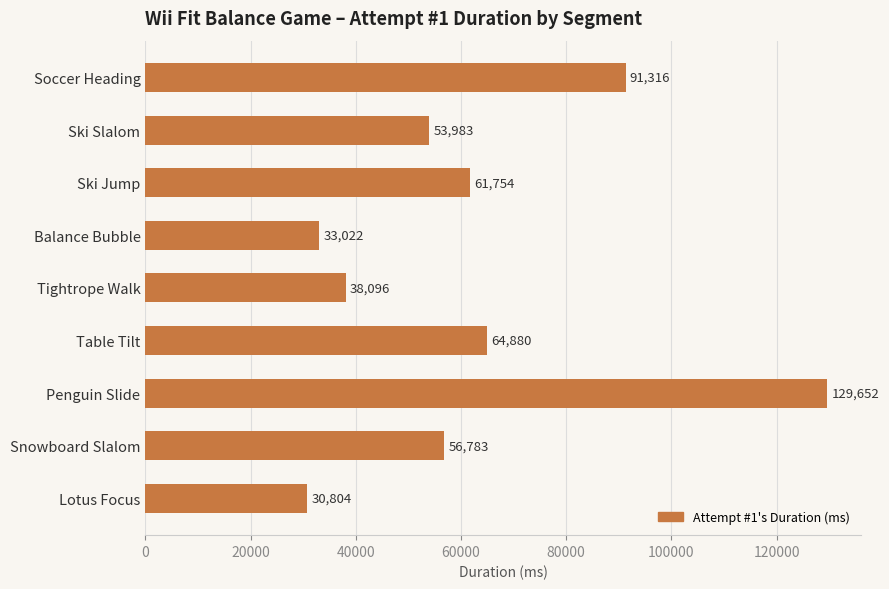

What is the average value?

62254